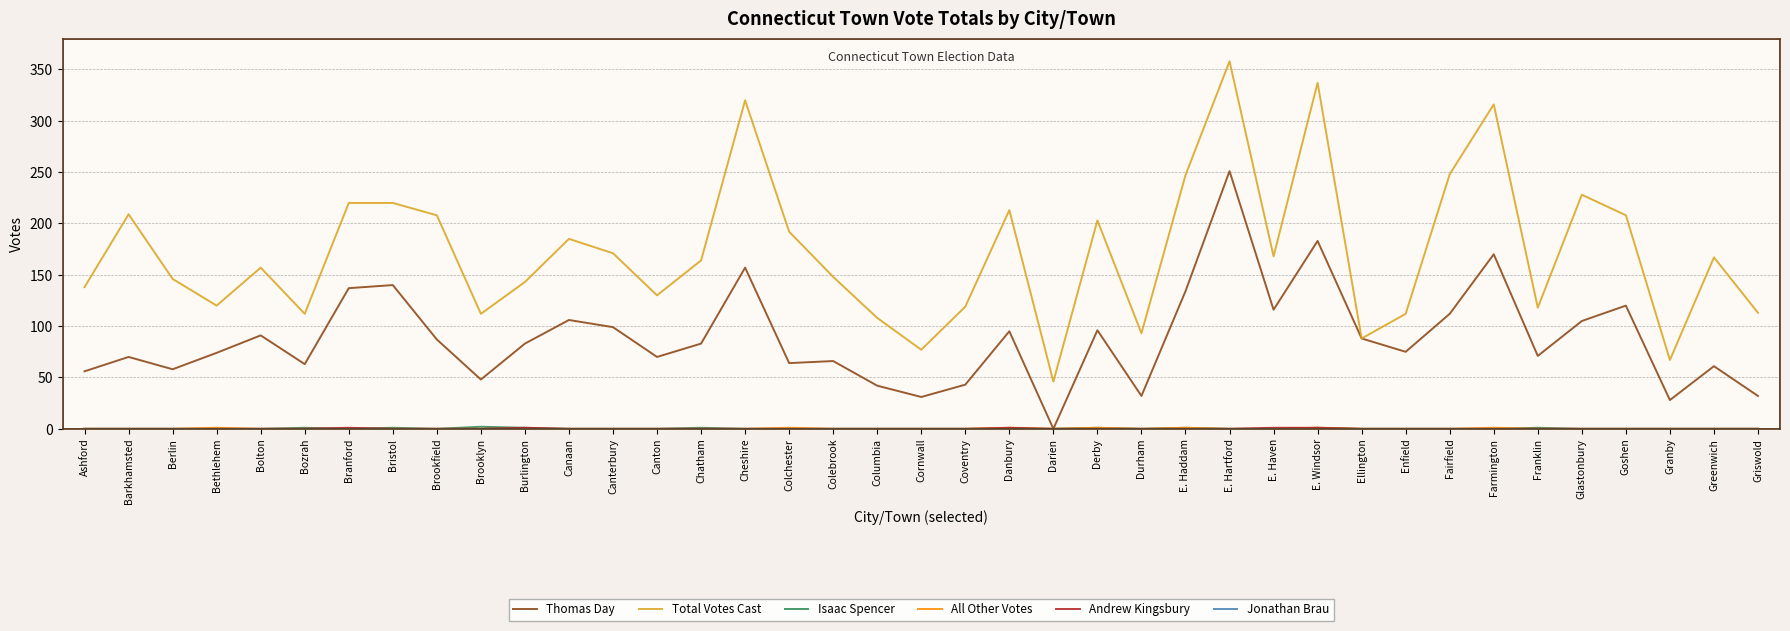

What position from the right is Coventry?

19